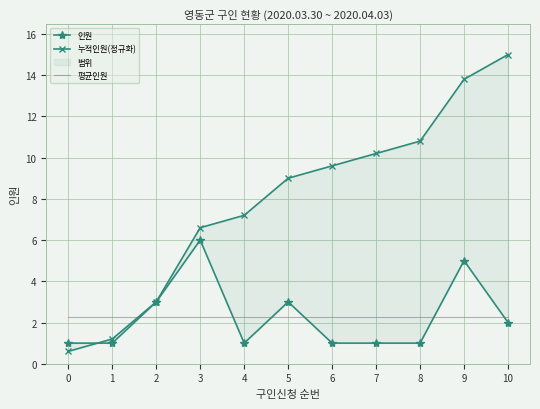

Is it true that 누적인원(정규화) equals 5.9 at 7?

False